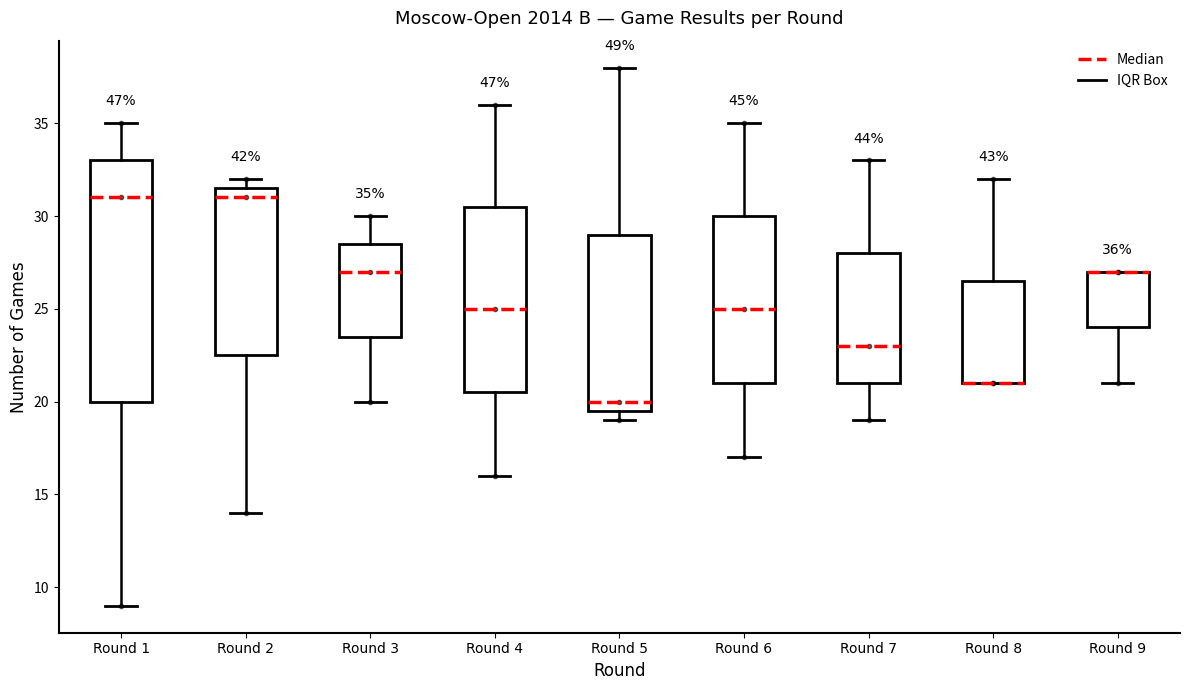

Comparing the boxes themselves (not the whiskers), which one is the tallest?

Round 1